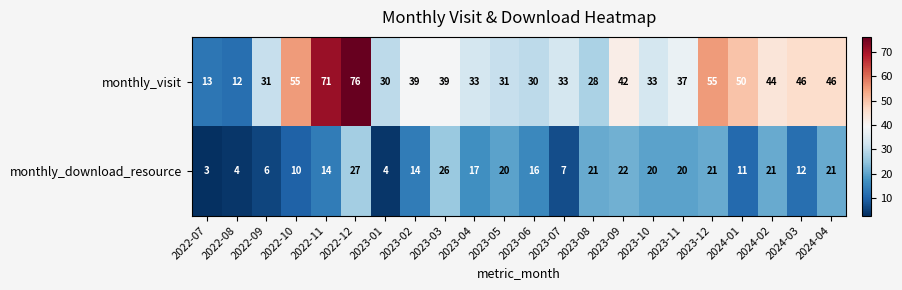

At which category is the sum across all series the highest?

2022-12